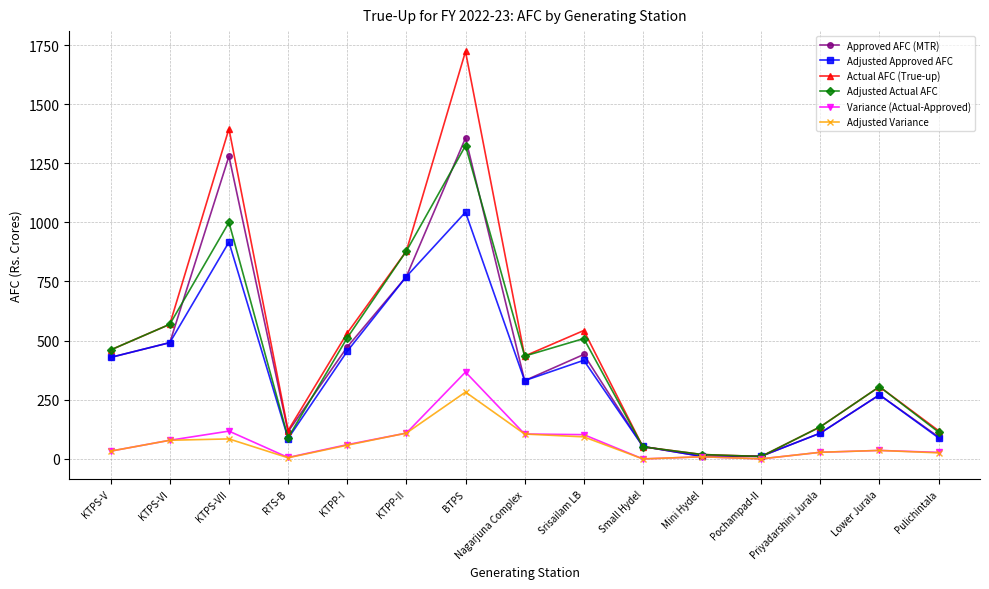

What is the difference between the highest and lowest values at Small Hydel?

52.7